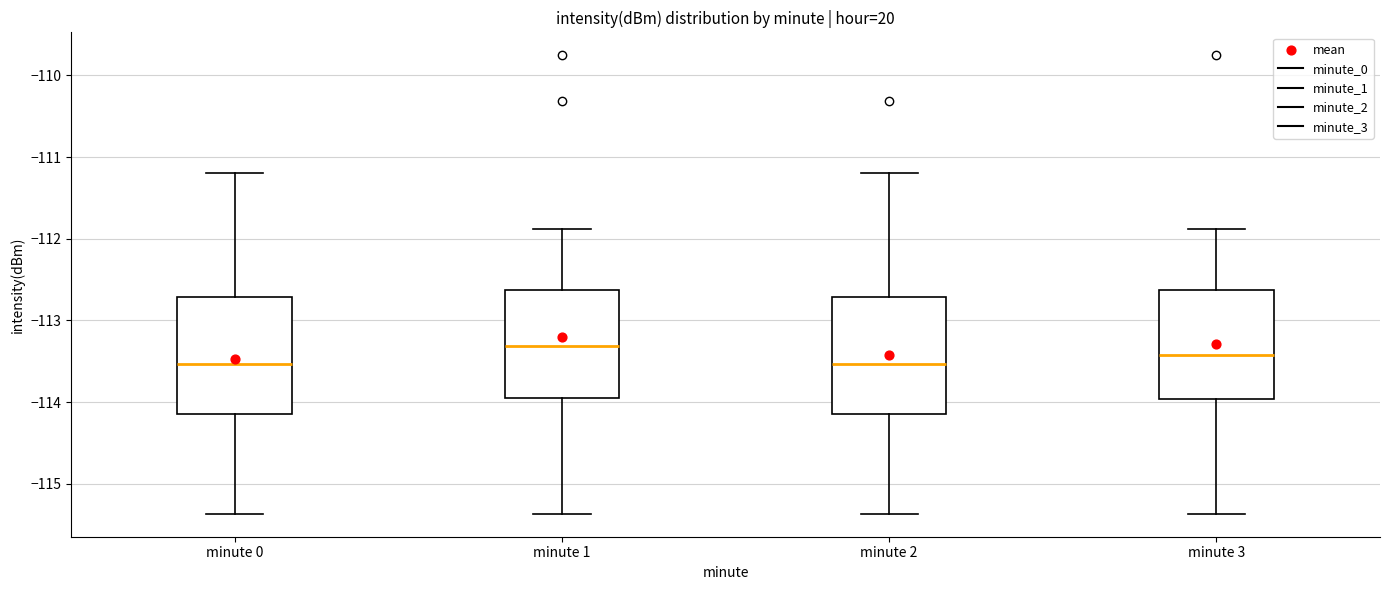

Reading left to right, read every box against the y-axis: the position of its median line, the range the box covers, and the ends of its whiskers. The values are not printed on the chart, so give them approximately, as read against the axis.

minute 0: median -113.5, box -114.1 to -112.7, whiskers -115.4 to -111.2
minute 1: median -113.3, box -114.0 to -112.6, whiskers -115.4 to -111.9
minute 2: median -113.5, box -114.1 to -112.7, whiskers -115.4 to -111.2
minute 3: median -113.4, box -114.0 to -112.6, whiskers -115.4 to -111.9